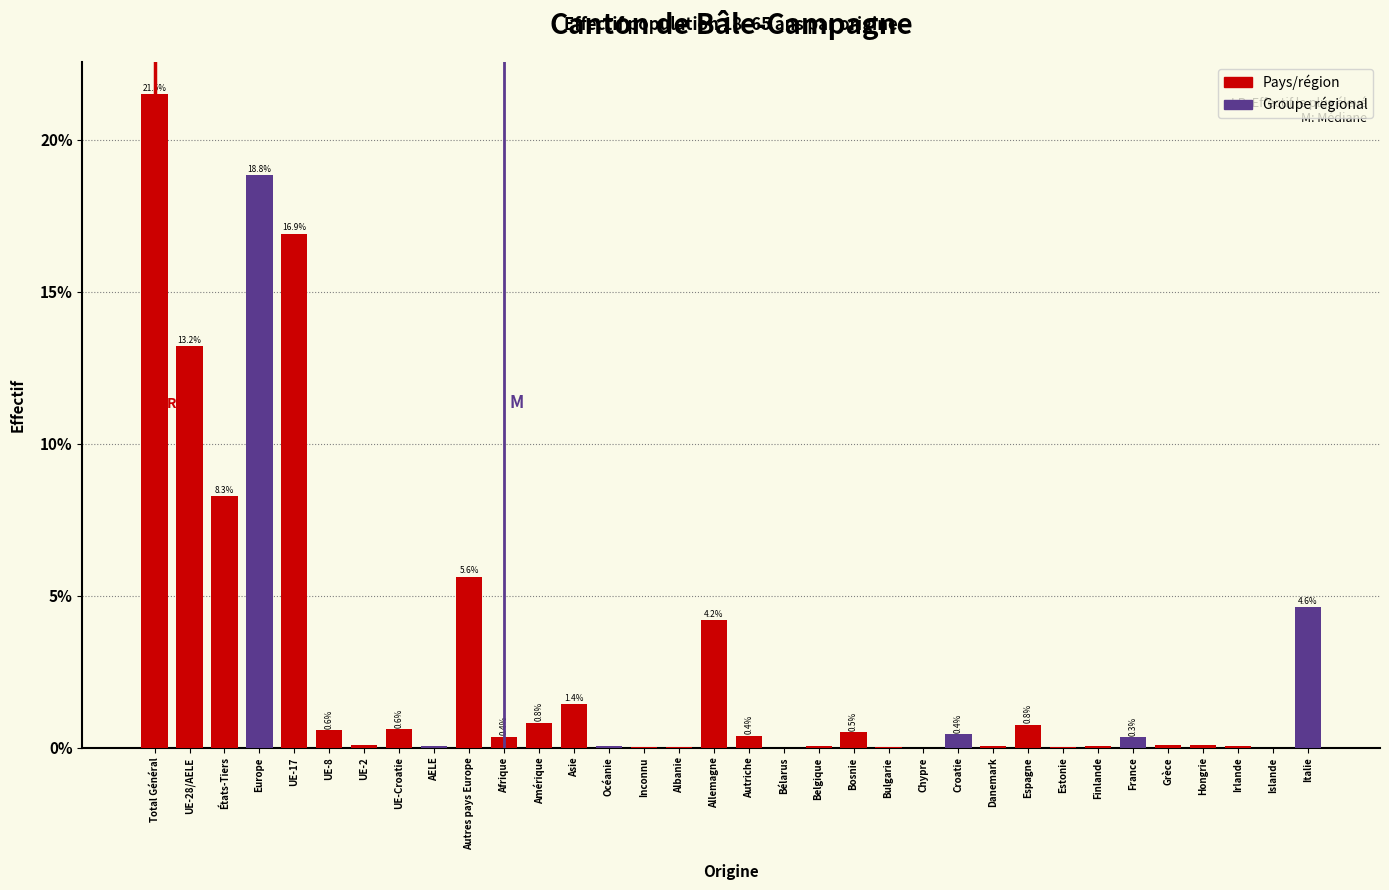

Is it true that the value at UE-8 is 0.6?

True